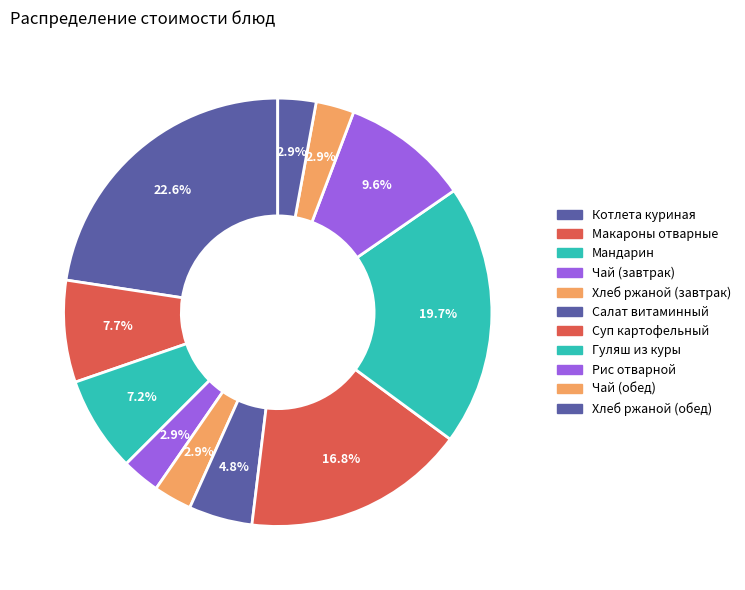

Count the number of slices in the pie.

11